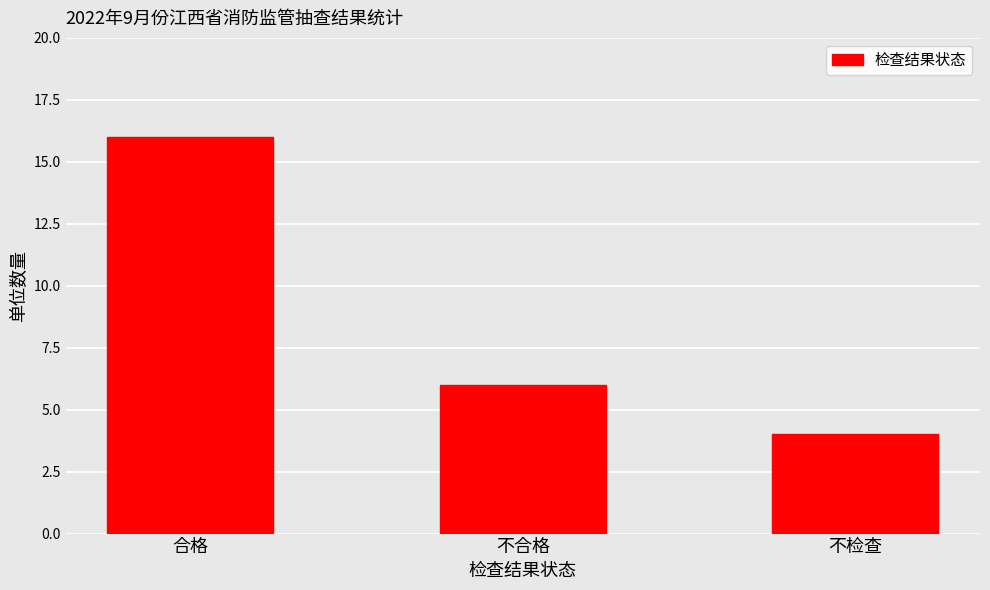

List the labels in order of value, largest first.

合格, 不合格, 不检查